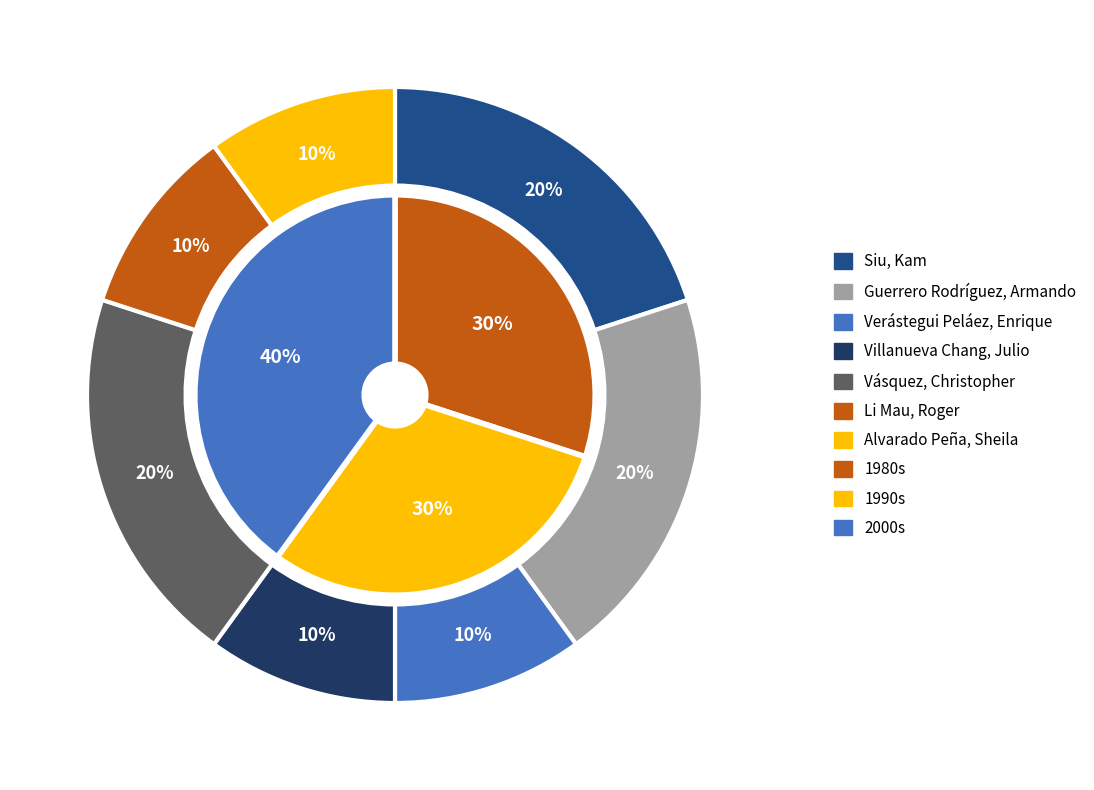

Which has a higher value, Siu, Kam Wen or Villanueva Chang, Julio?

Siu, Kam Wen